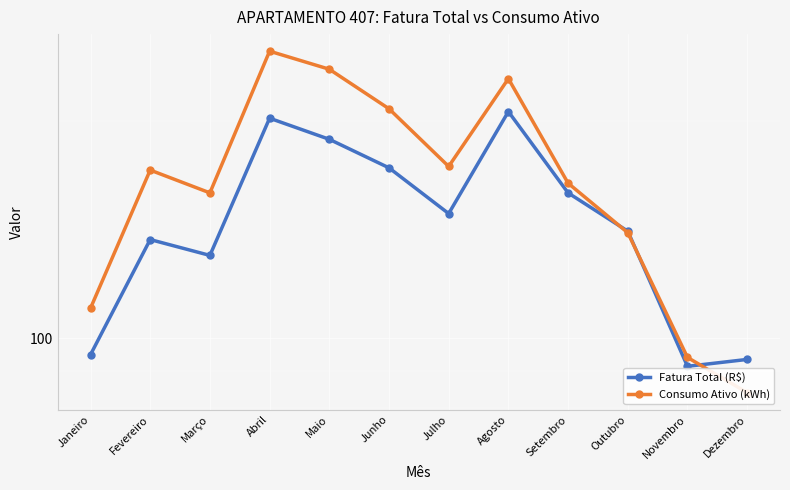

Where does the Consumo Ativo (kWh) series first go above 171?

Abril